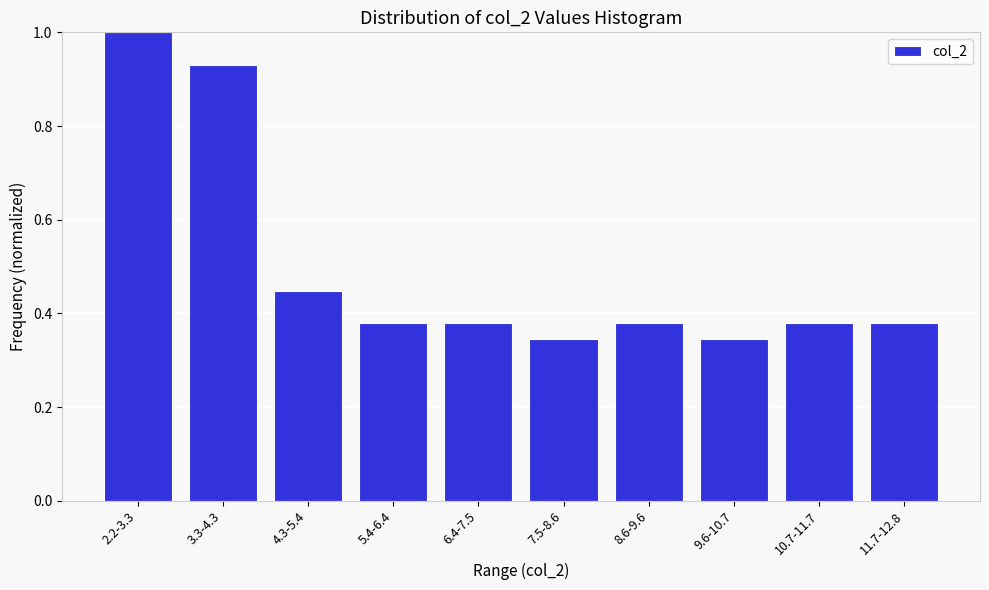

Which has a higher value, 3.3-4.3 or 2.2-3.3?

2.2-3.3